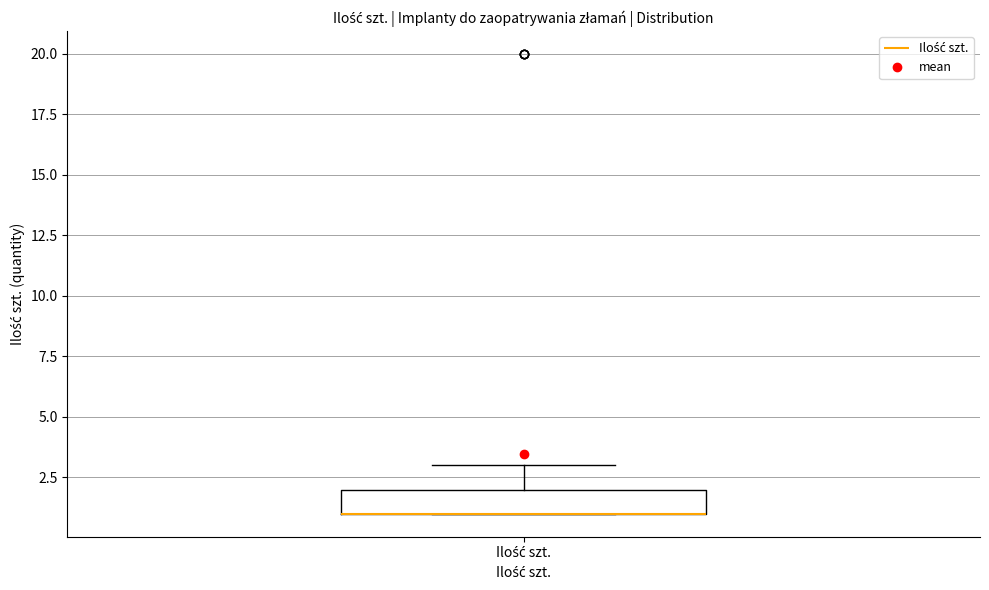

Where is the upper edge of the box for Ilość szt. on the y-axis? The values are not printed on the chart, so give them approximately, as read against the axis.

2